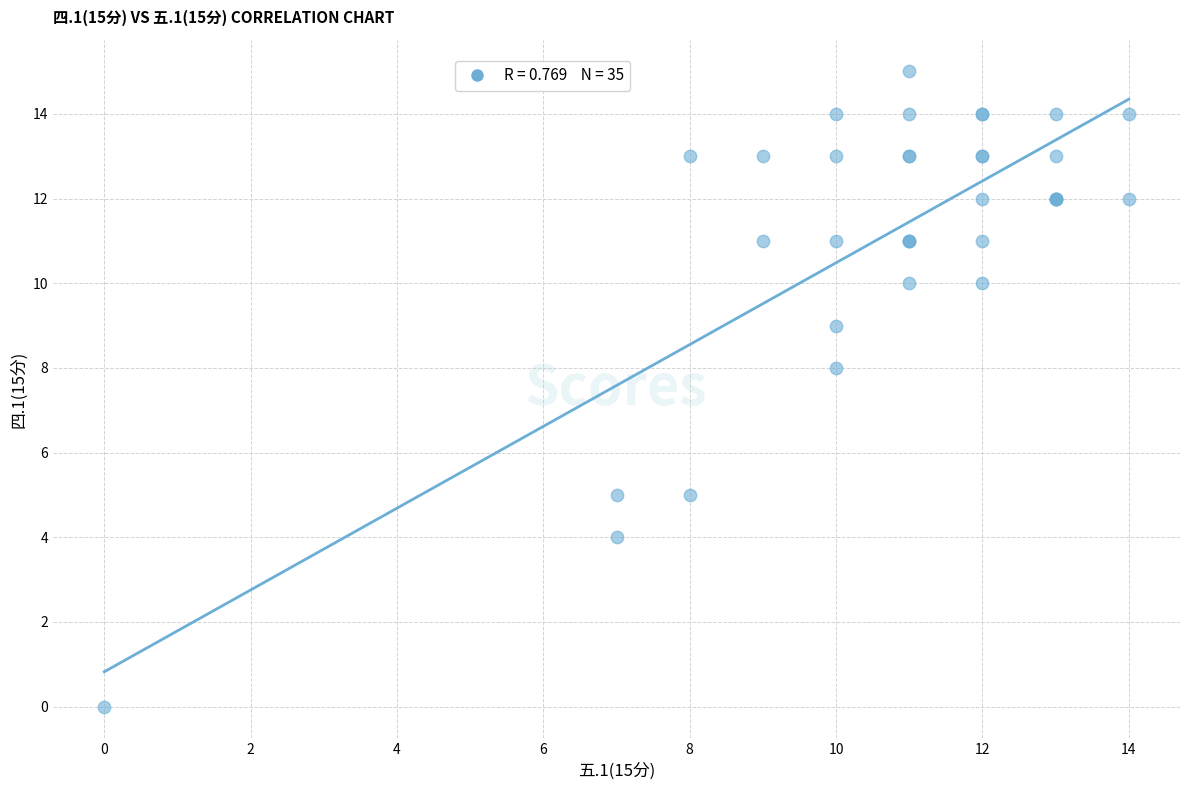

What Y value in the scatter plot is closest to 7?

8